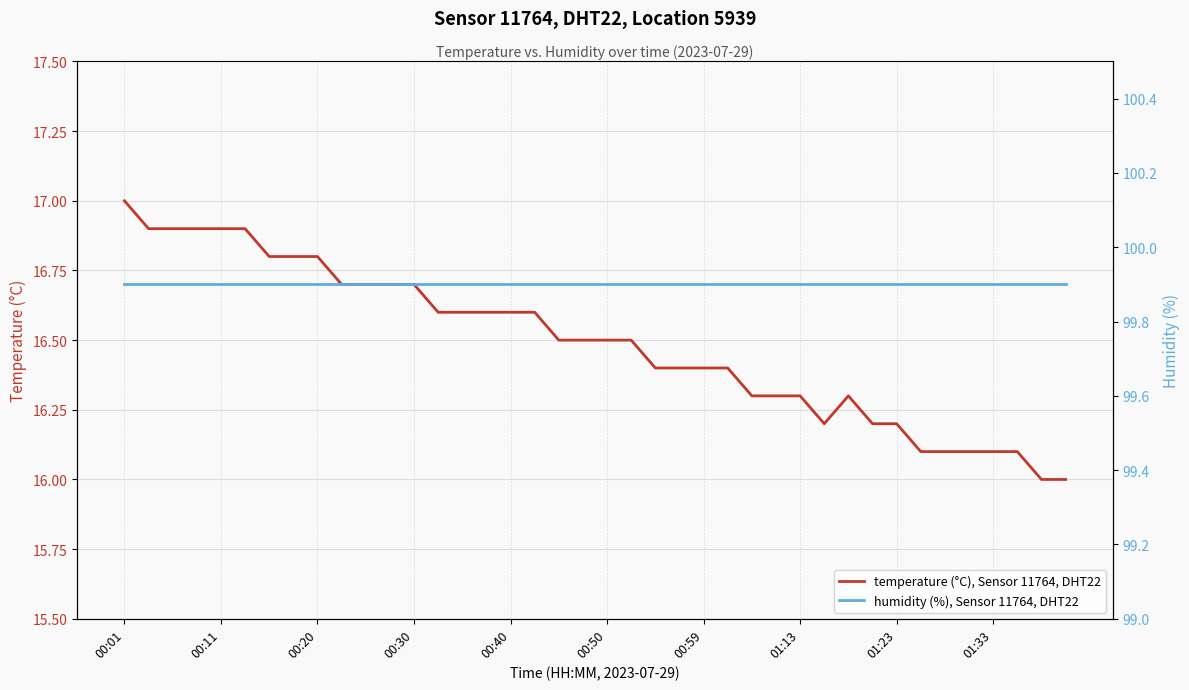

What is the difference between the maximum and minimum values in the temperature (°C), Sensor 11764, DHT22 series?

1.0